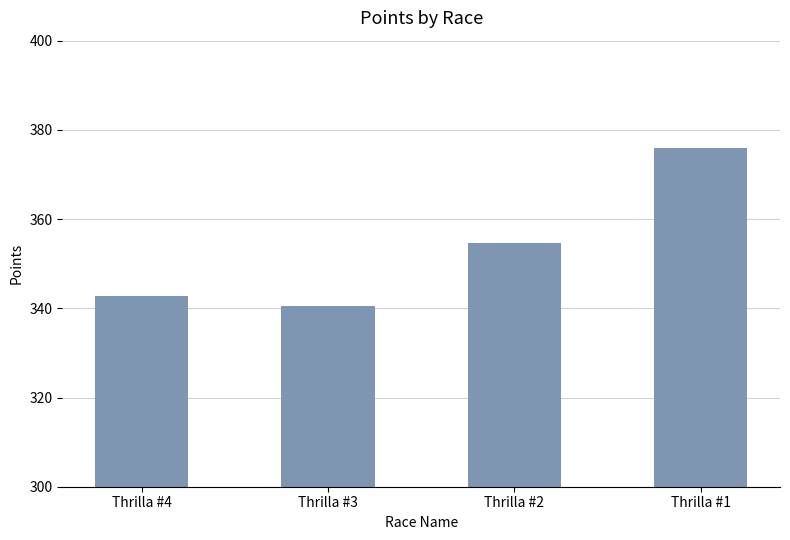

What is the difference between the maximum and minimum values?

35.6